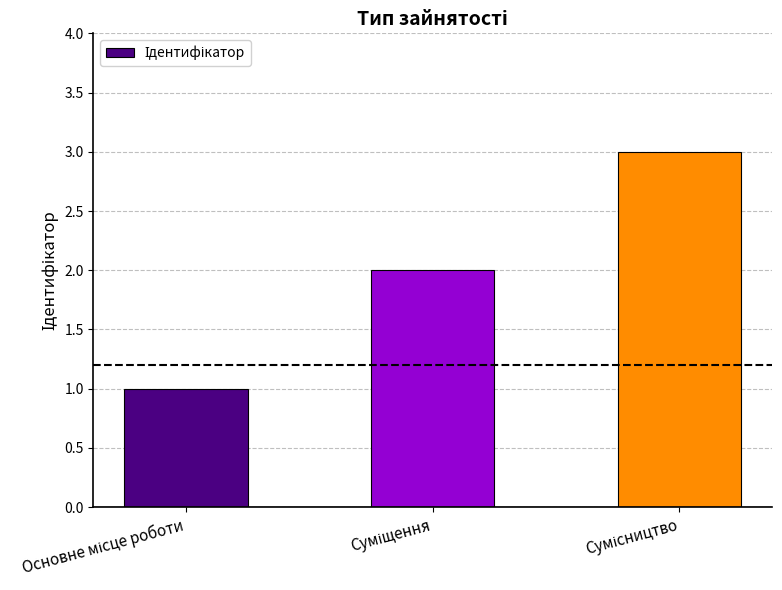

What is the sum of all values?

6